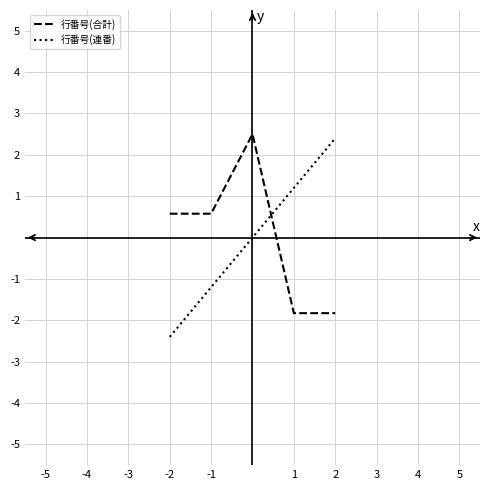

How many lines are shown in the chart?

2